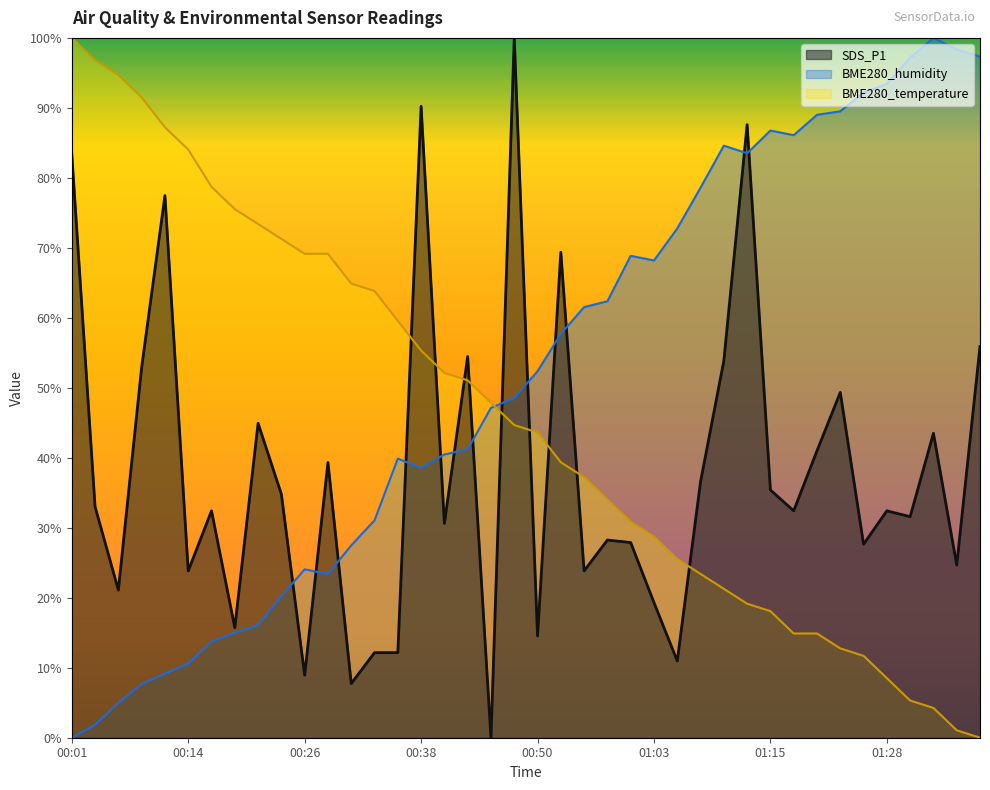

What is the sum of the SDS_P1 values at 00:31 and 00:45?

7.7